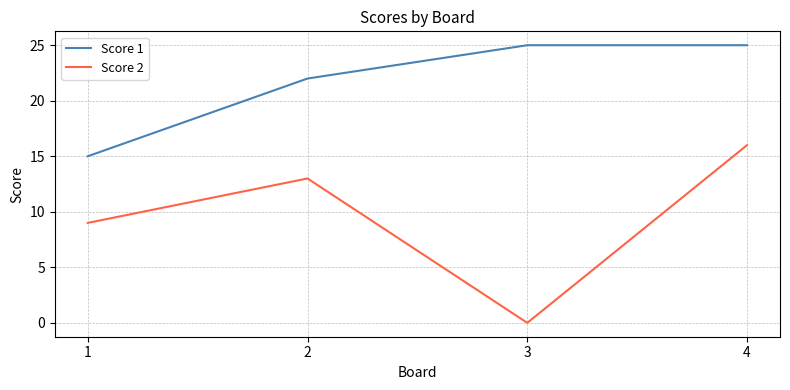

What is the spread (max minus min) of values at 2?

9